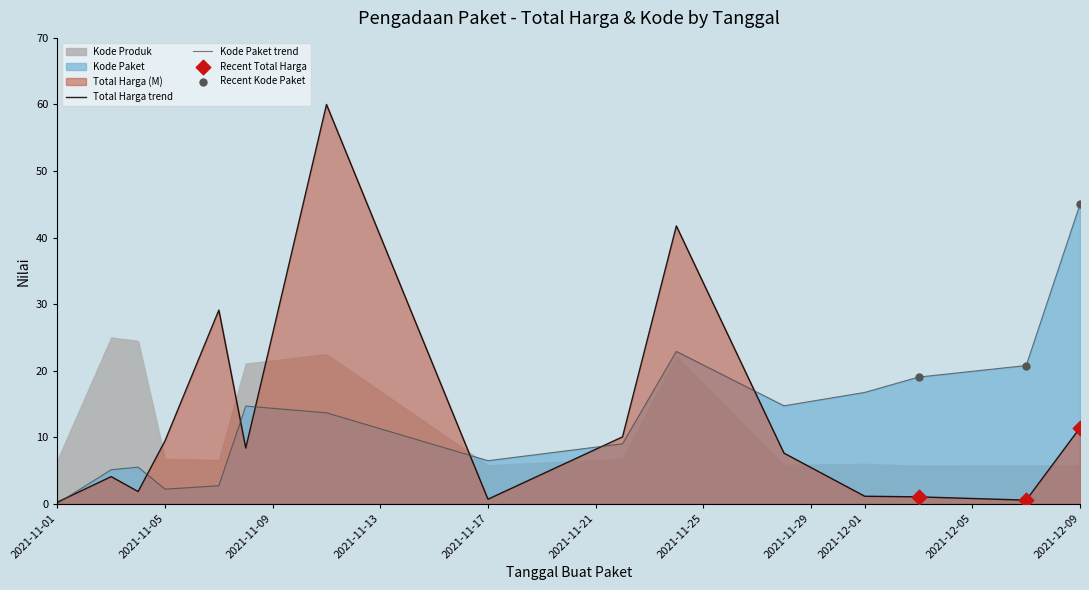

Which series reaches the minimum Y coordinate?

Kode Paket